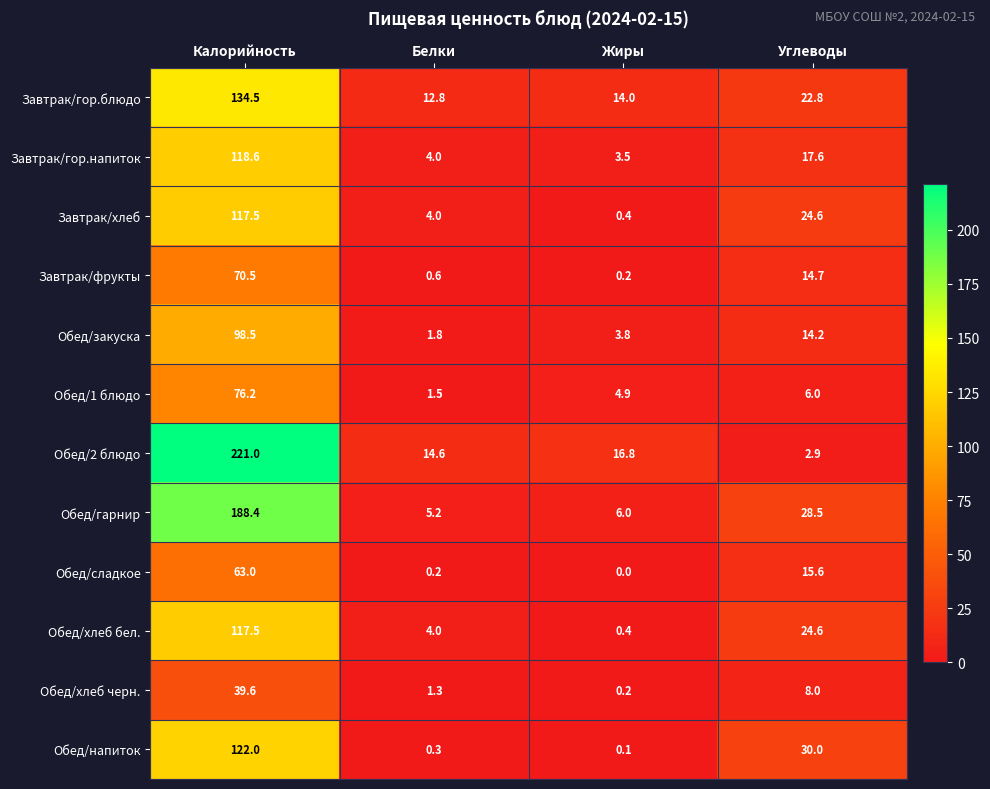

At which category does the chart reach its minimum across all series?

Жиры